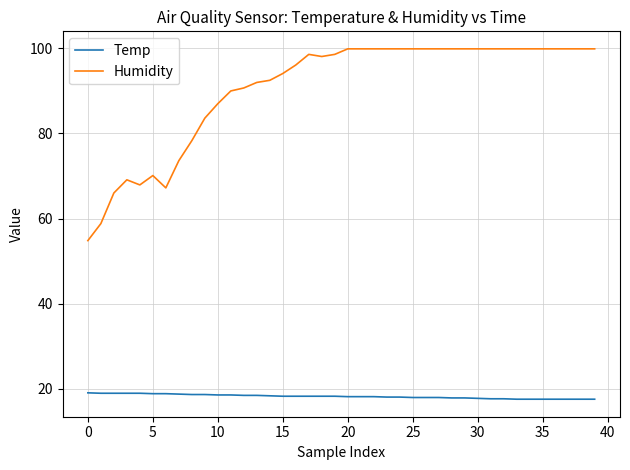

Which series has the largest total across all categories?

Humidity